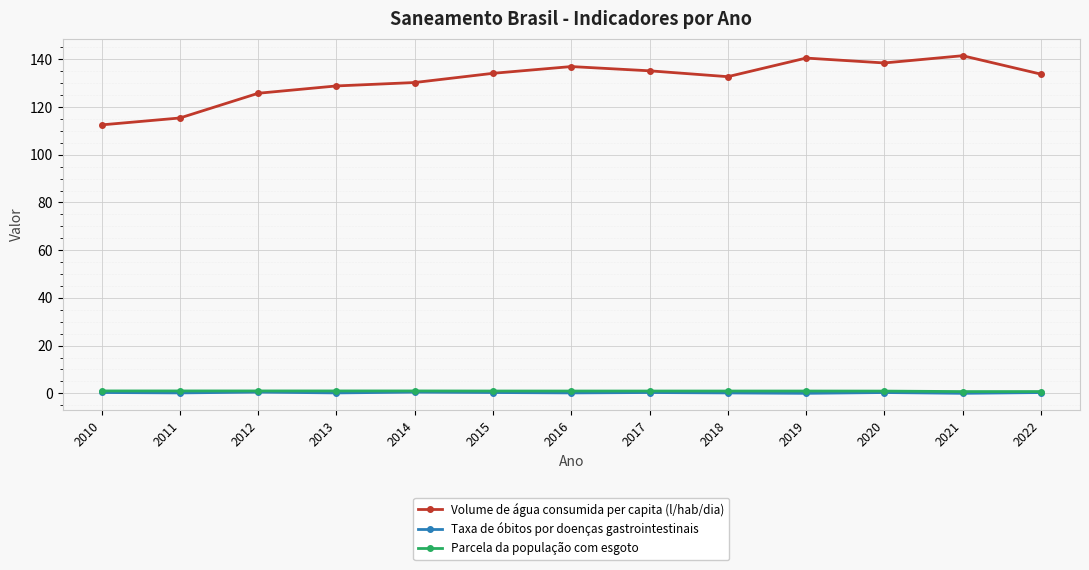

In Volume de água consumida per capita (l/hab/dia), how many points are lower than both neighbors (excluding endpoints)?

2